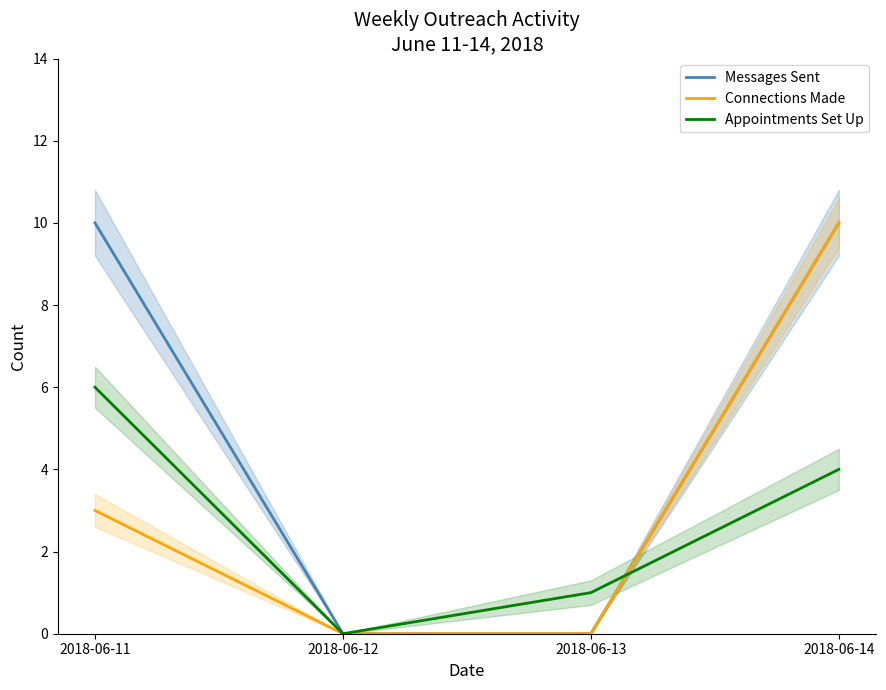

Reading right to left, what are all the values shown in this chart?

Messages Sent: 2018-06-14=10	2018-06-13=0	2018-06-12=0	2018-06-11=10
Connections Made: 2018-06-14=10	2018-06-13=0	2018-06-12=0	2018-06-11=3
Appointments Set Up: 2018-06-14=4	2018-06-13=1	2018-06-12=0	2018-06-11=6